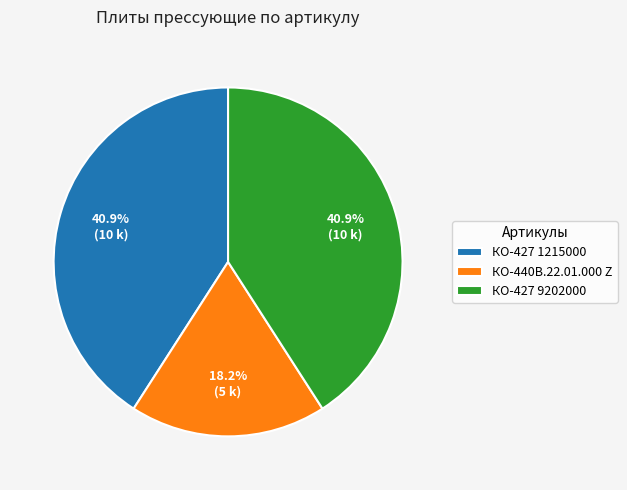

What is the smallest slice in the pie chart?

КО-440В.22.01.000 Z